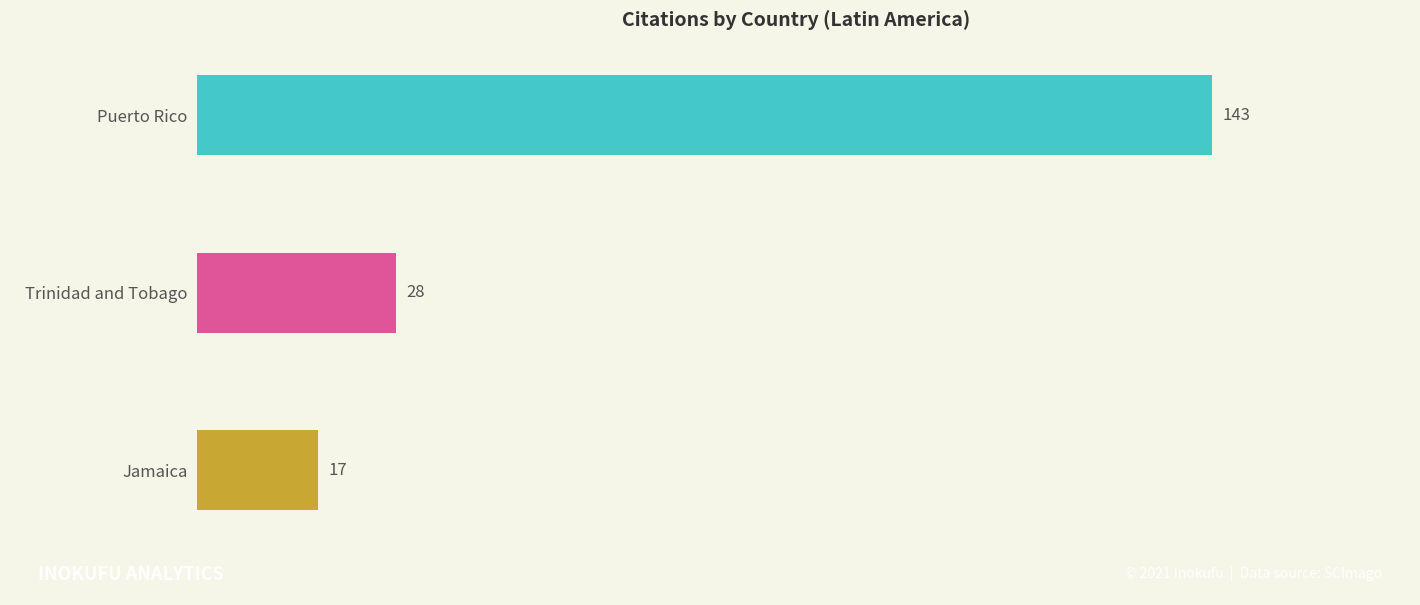

Rank the categories by value from lowest to highest.

Jamaica, Trinidad and Tobago, Puerto Rico